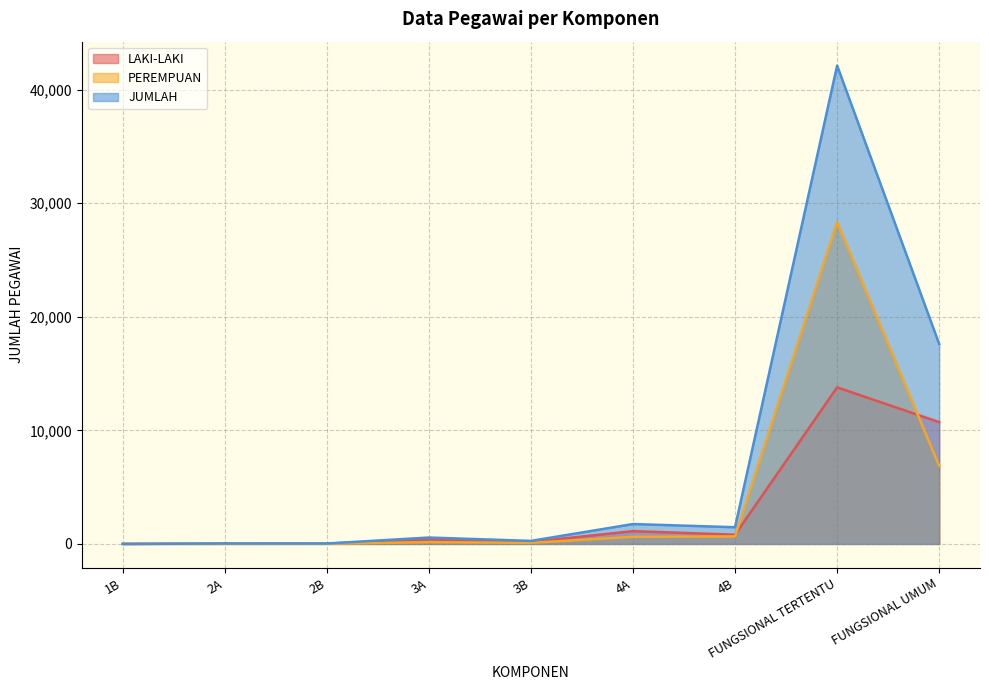

Reading right to left, transcribe all the data shown in this chart.

LAKI-LAKI: FUNGSIONAL UMUM=10727	FUNGSIONAL TERTENTU=13785	4B=811	4A=1128	3B=173	3A=410	2B=26	2A=28	1B=2
PEREMPUAN: FUNGSIONAL UMUM=6877	FUNGSIONAL TERTENTU=28340	4B=659	4A=624	3B=94	3A=153	2B=12	2A=8	1B=0
JUMLAH: FUNGSIONAL UMUM=17604	FUNGSIONAL TERTENTU=42125	4B=1470	4A=1752	3B=267	3A=563	2B=38	2A=36	1B=2